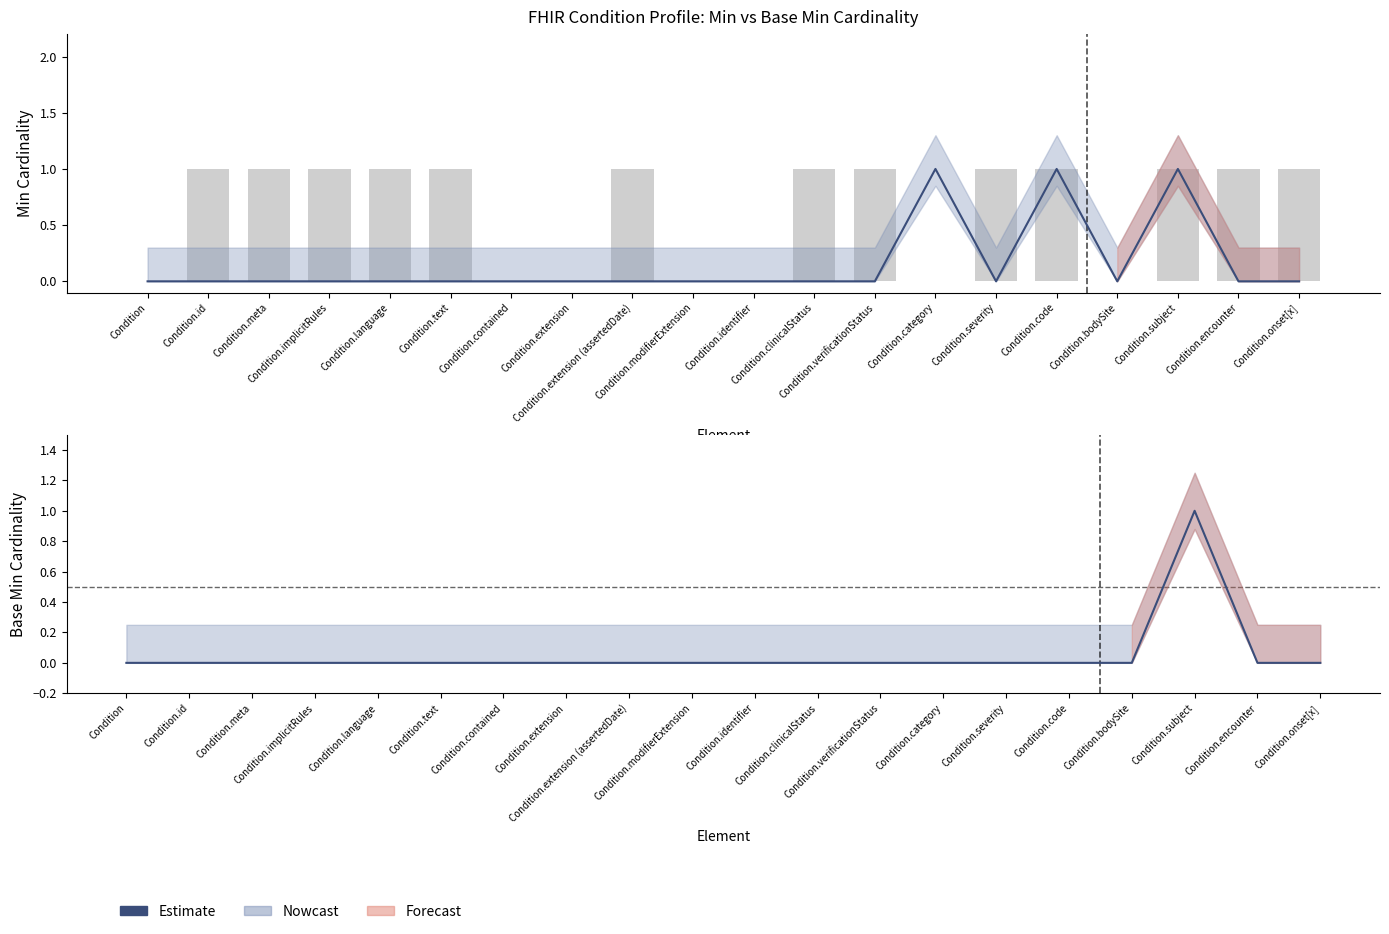

What is the value of the Max (raw) bar at the 5th from the left?

1